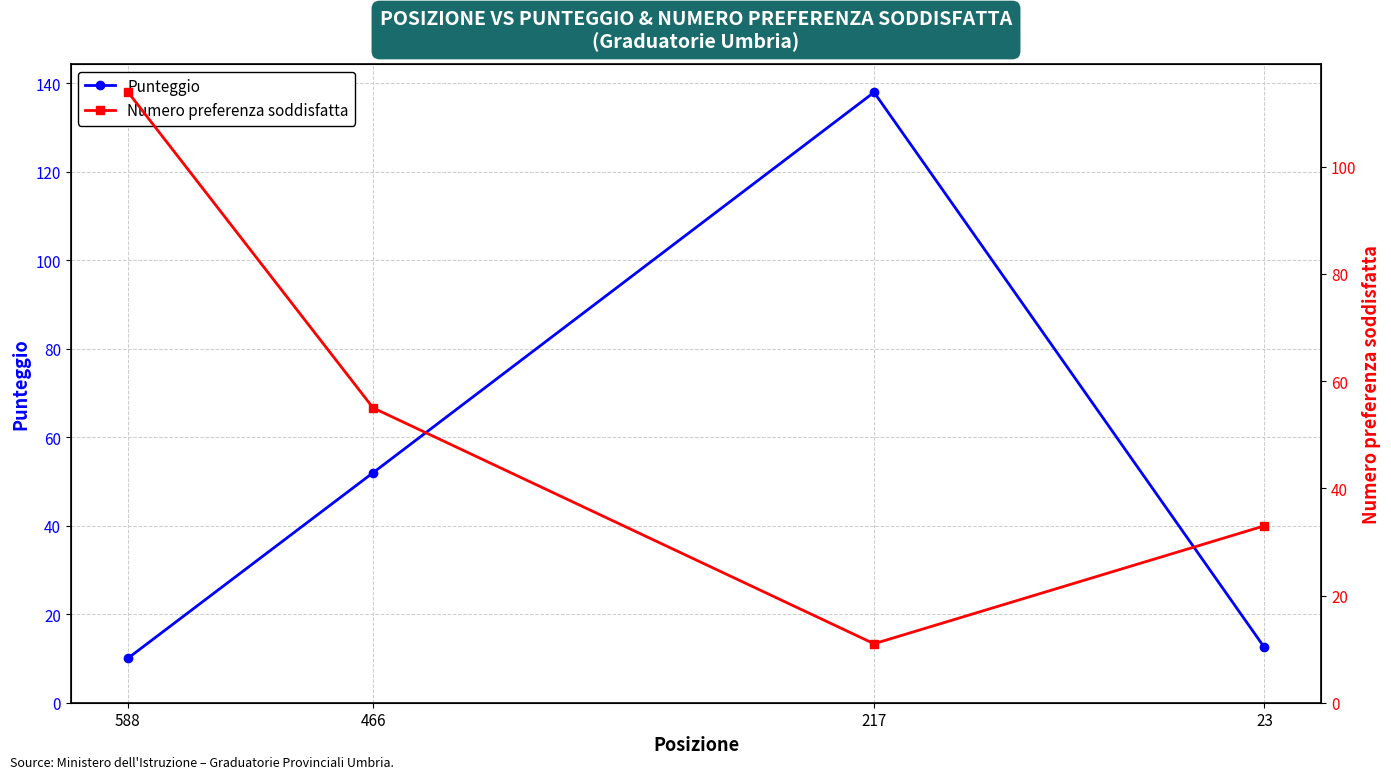

How many values in the Numero preferenza soddisfatta series are below 55?

2